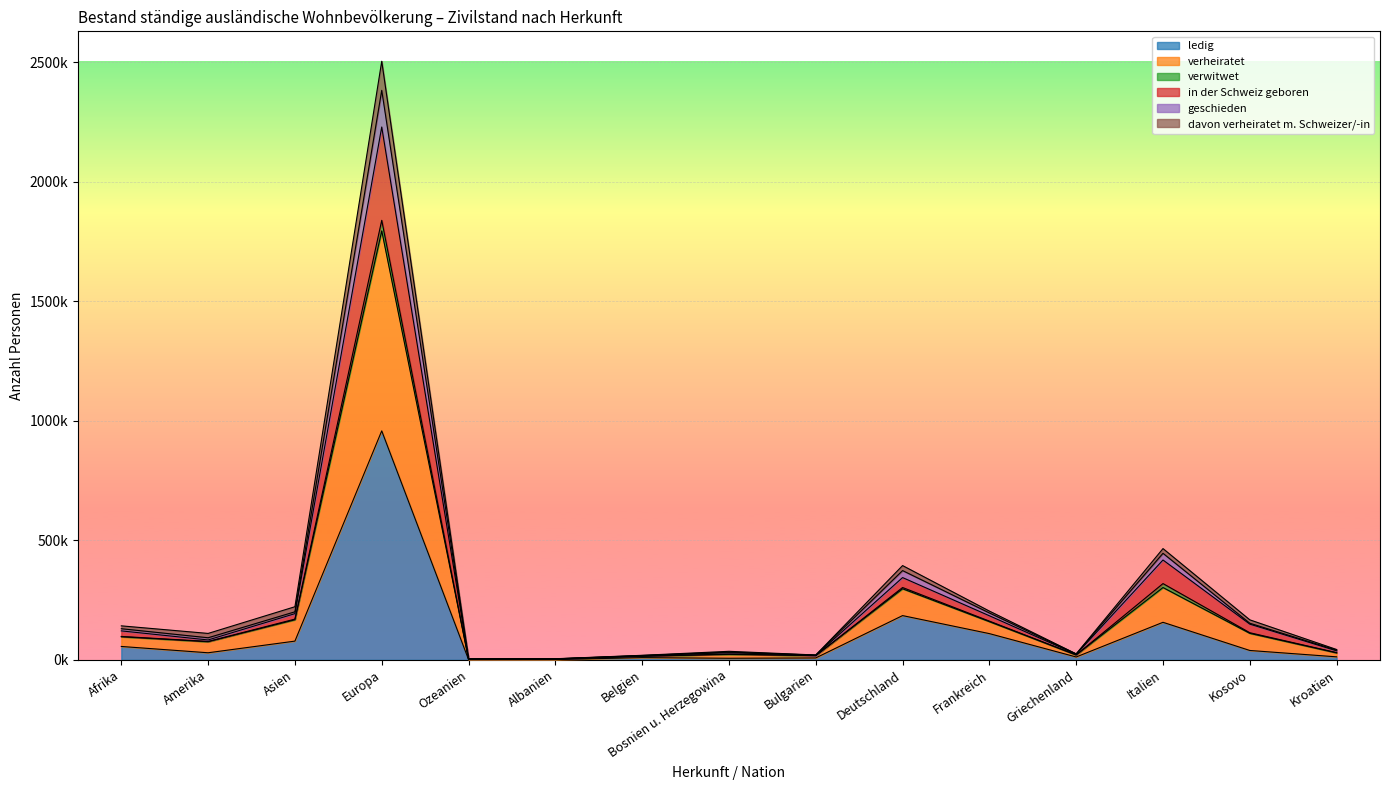

True or false: verheiratet and ledig intersect in this chart.

False